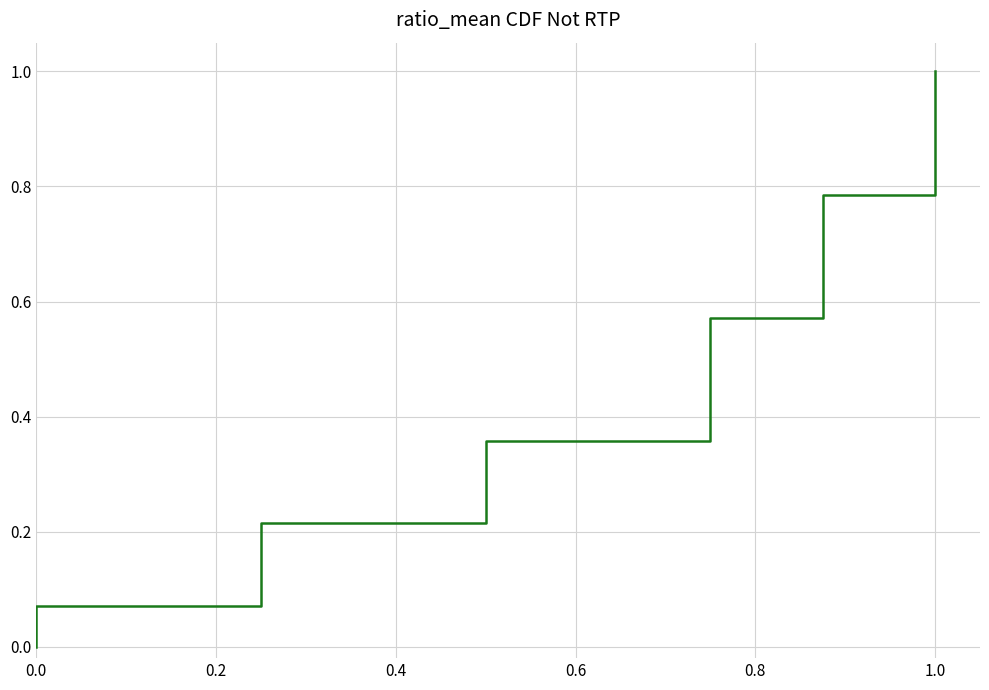

What value does the data have at 0.0?

0.1